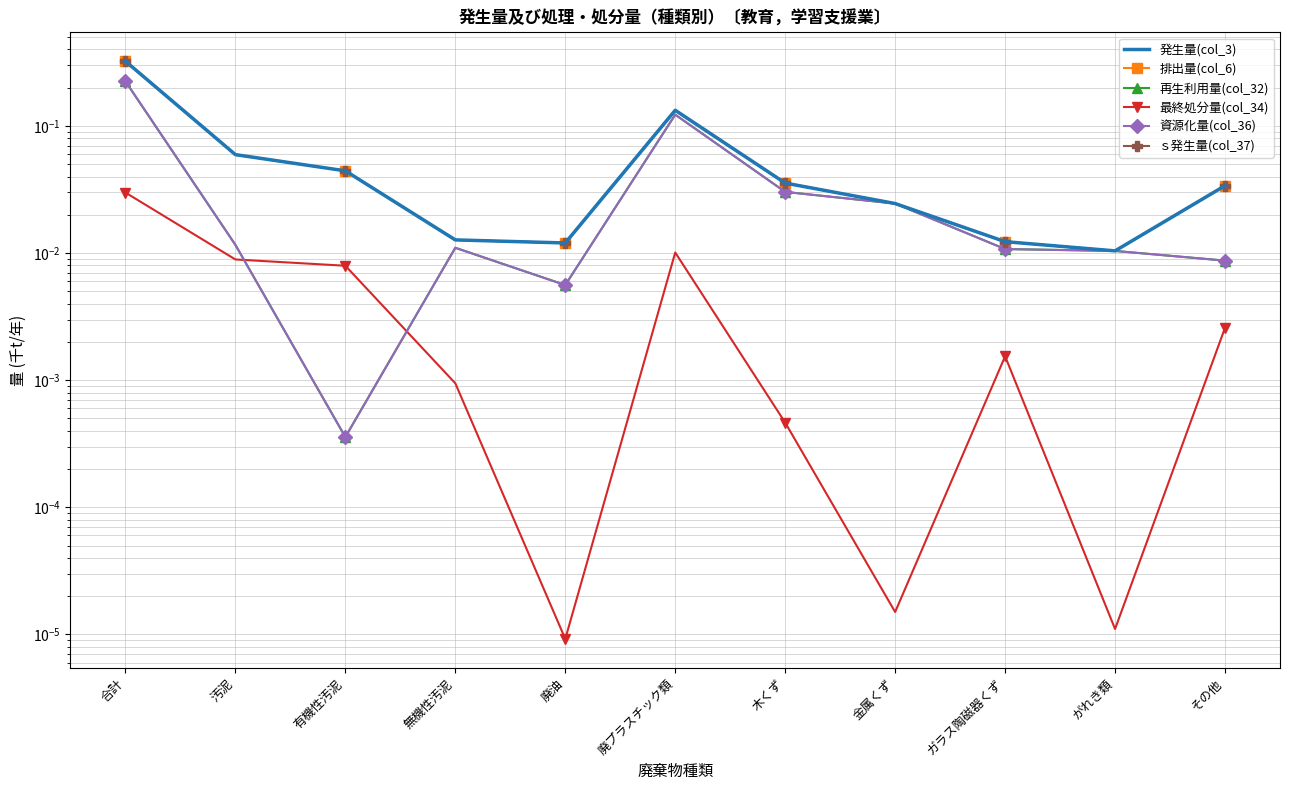

List the series in order of their peak value, lowest first.

最終処分量(col_34), 再生利用量(col_32), 資源化量(col_36), 発生量(col_3), 排出量(col_6), ｓ発生量(col_37)